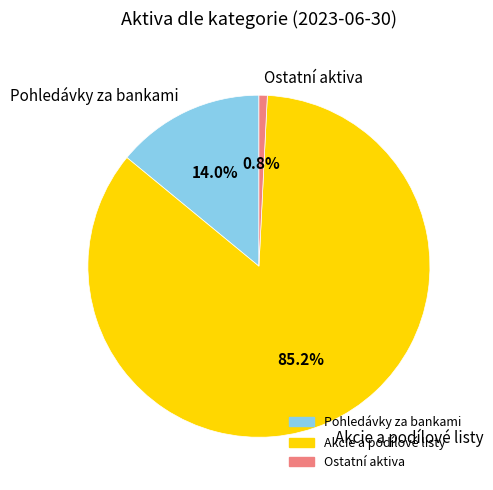

How many slices are in this pie chart?

3